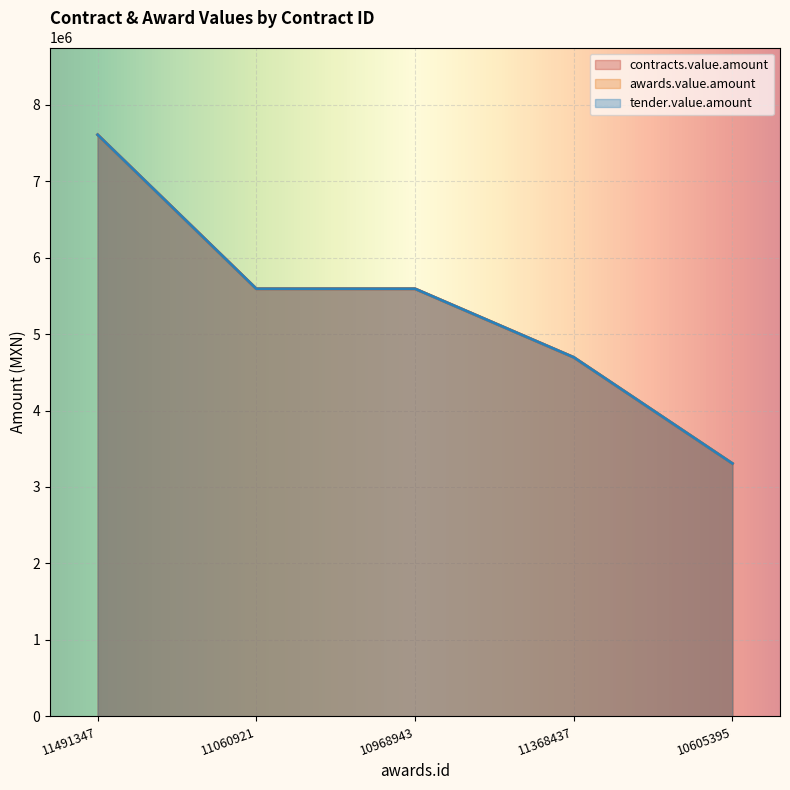

True or false: awards.value.amount and contracts.value.amount cross at least once.

False